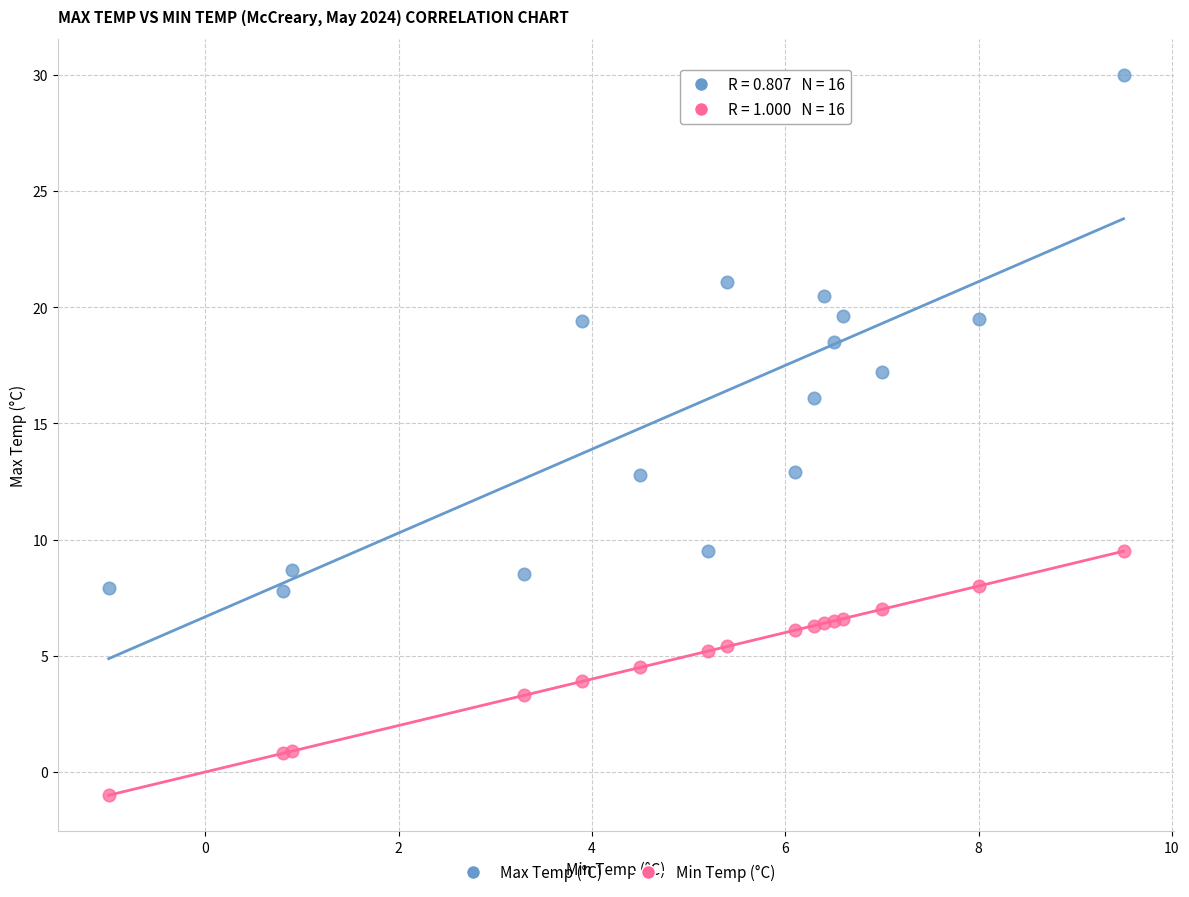

Which series has the largest Y range (max minus min)?

Max Temp (°C)